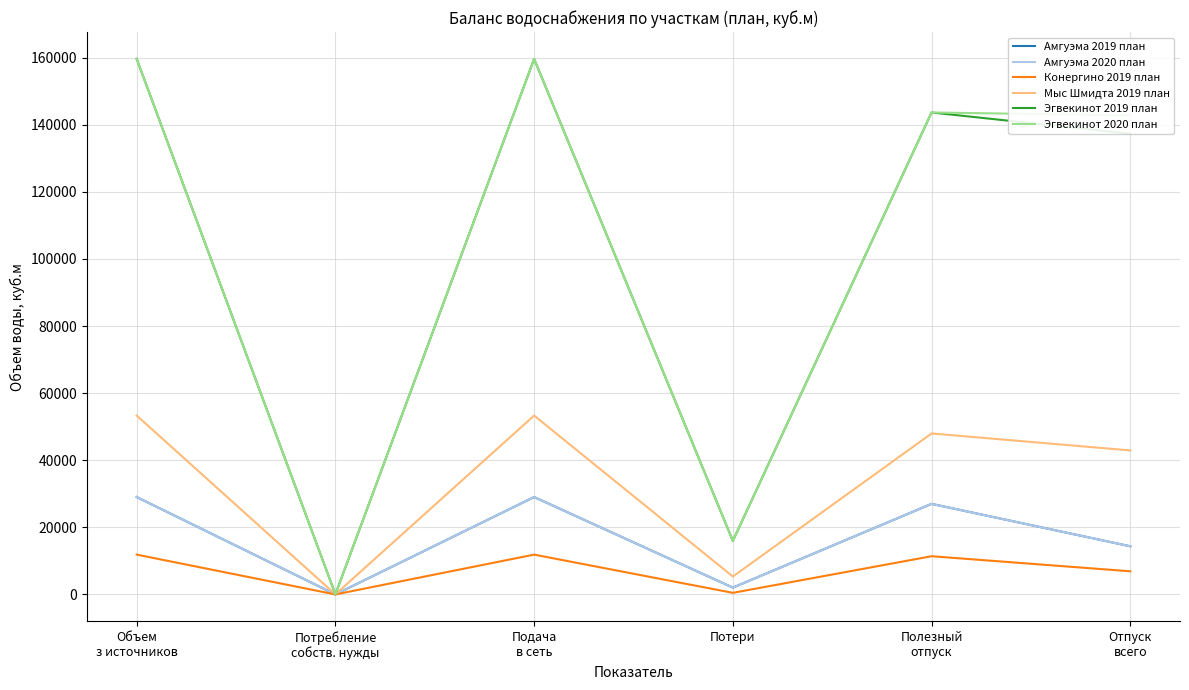

What is the sum of all Эгвекинот 2020 план values?

621604.4